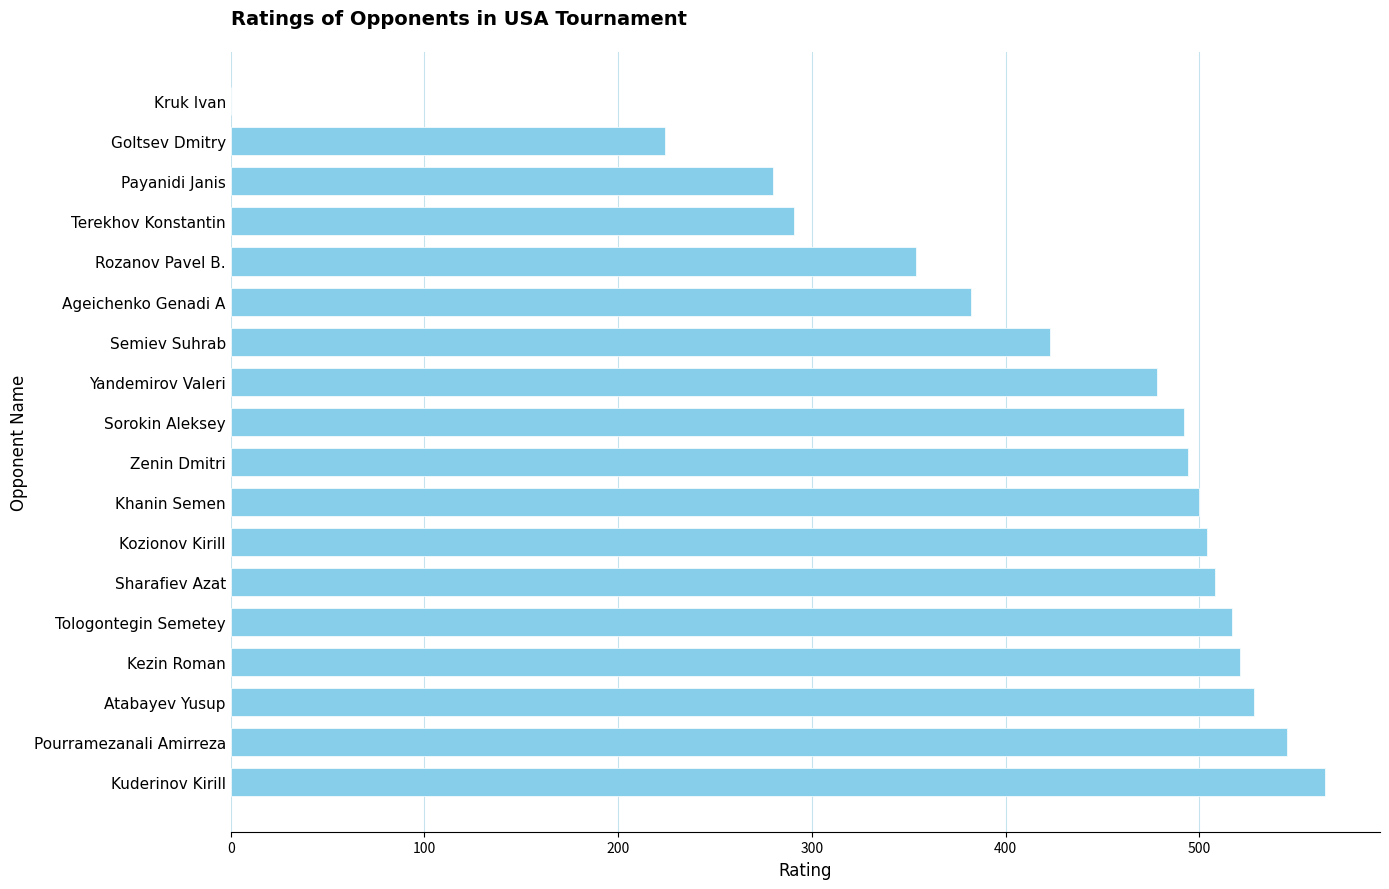

What is the change in value from Zenin Dmitri to Payanidi Janis?

-214